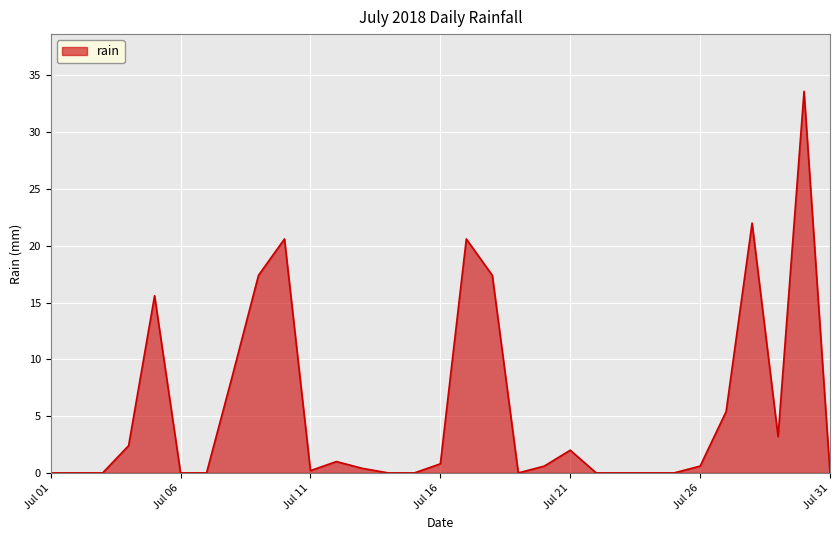

What is the greatest value displayed?

33.6